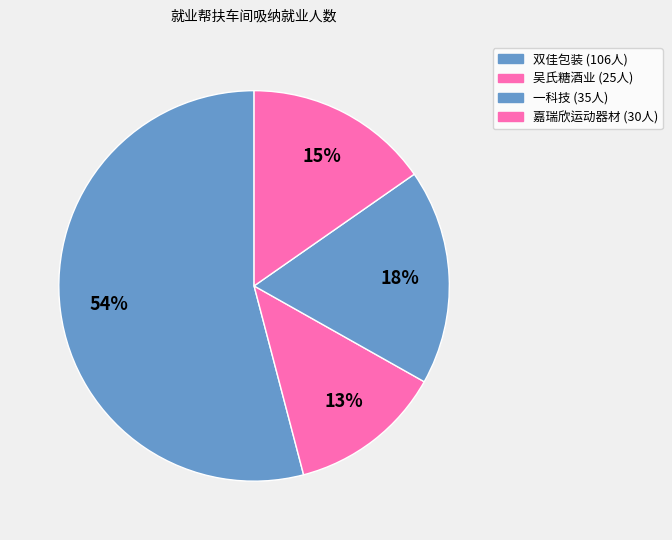

Count the number of slices in the pie.

4